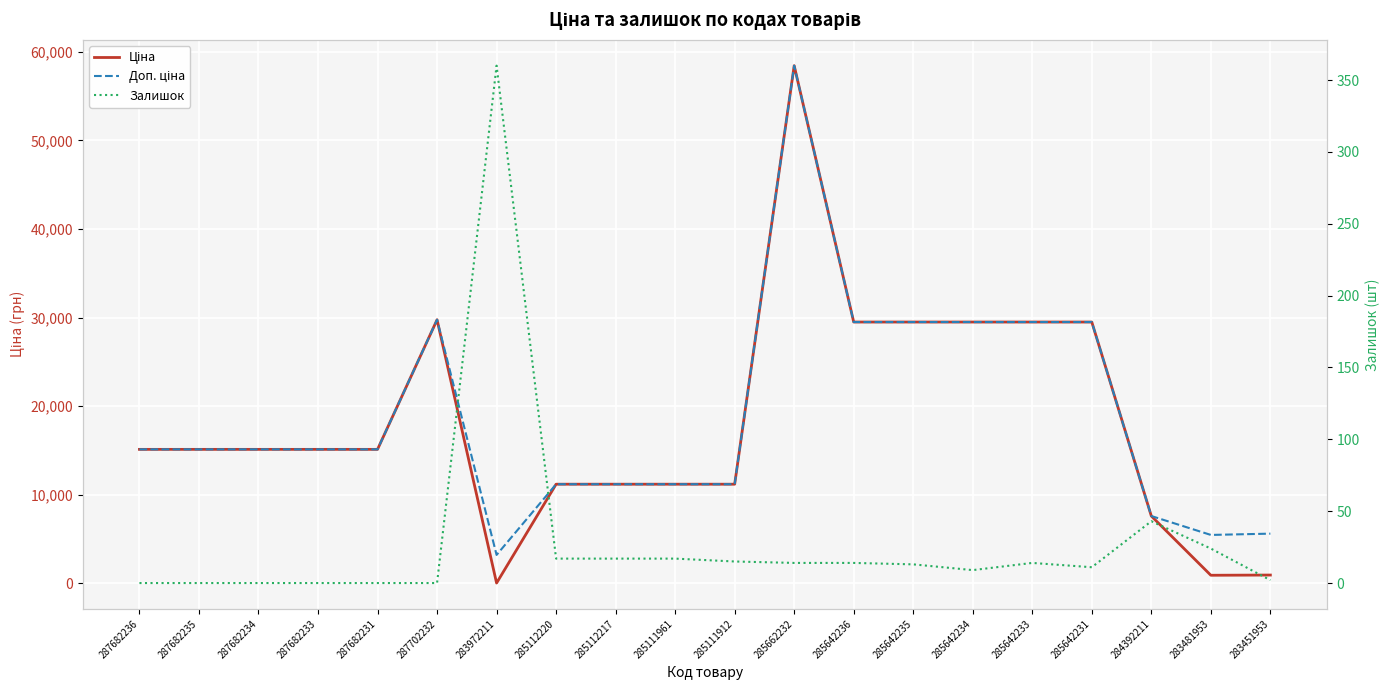

What is the sum of all Залишок values?

570.0